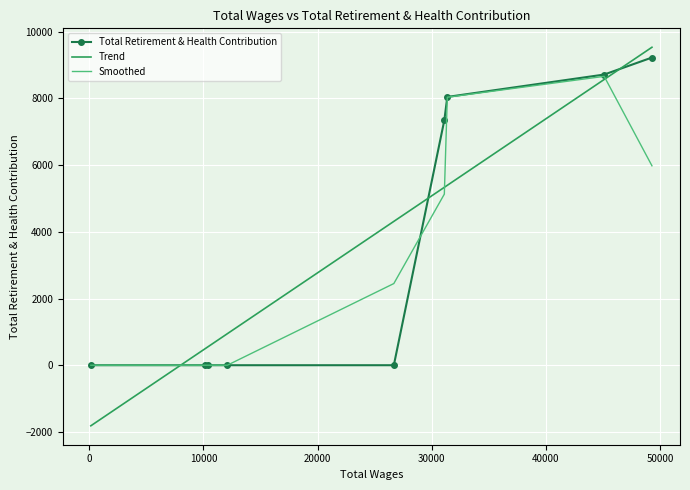

How many intersections are there between Total Retirement & Health Contribution and Trend?

3